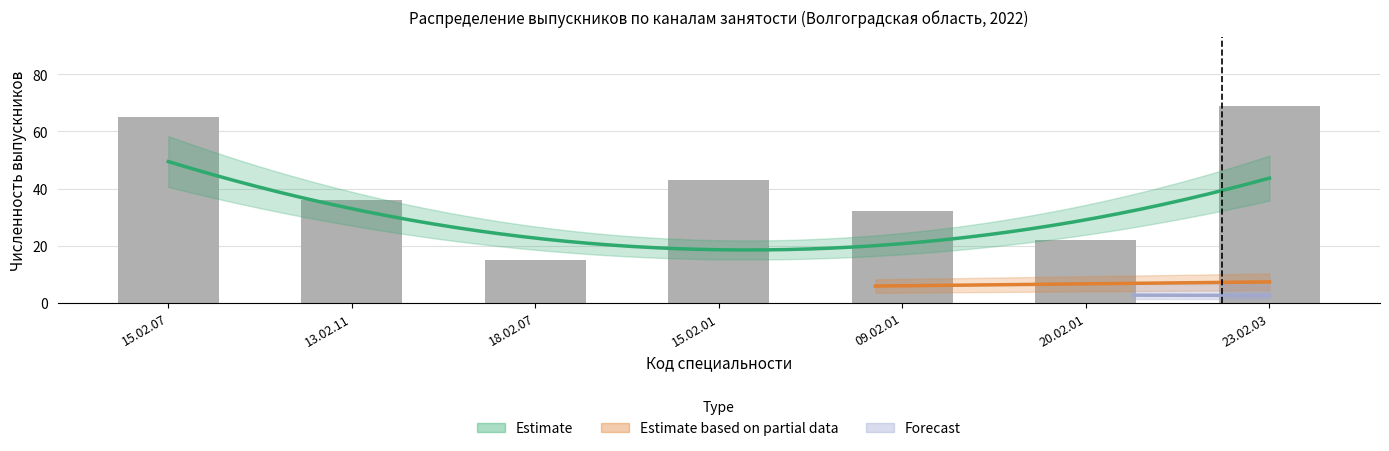

At which category is the sum across all series the highest?

23.02.03